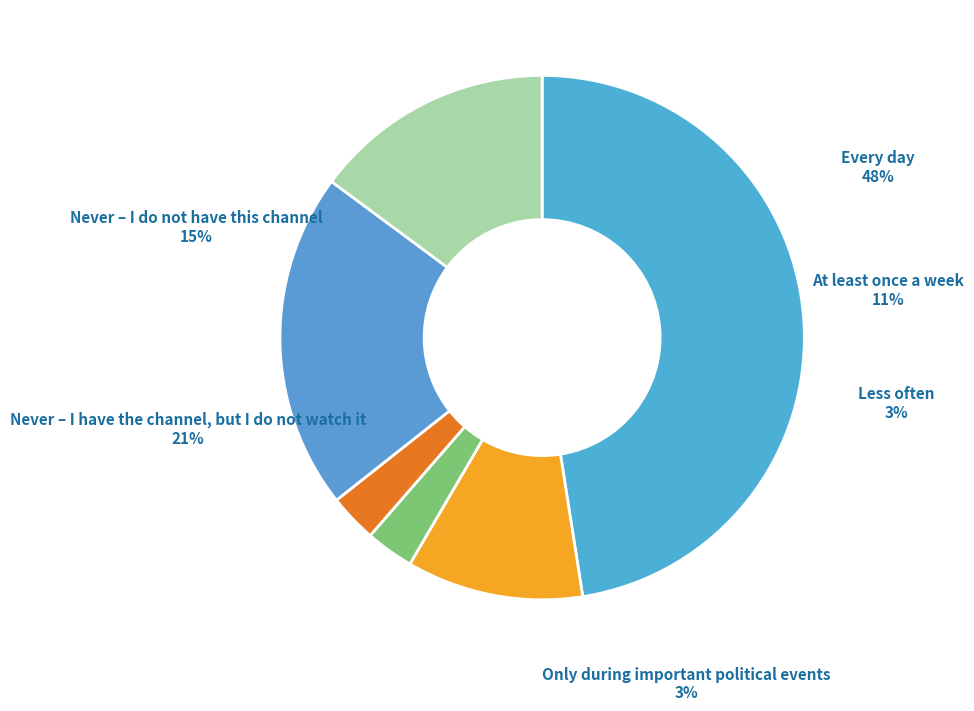

Which has a higher value, At least once a week or Never – I have the channel, but I do not watch it?

Never – I have the channel, but I do not watch it